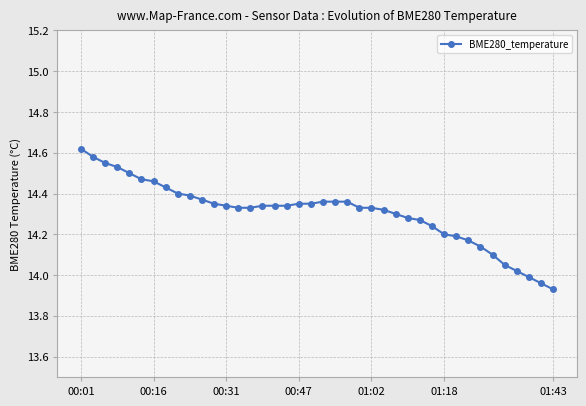

What is the difference between the second highest and second lowest values?

0.6